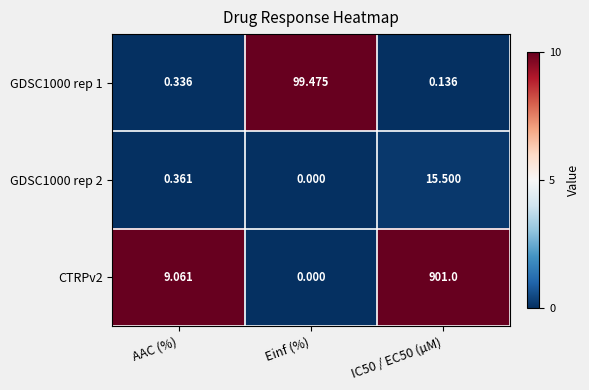

Where is GDSC1000 rep 1 nearest to the value 49?

AAC (%)